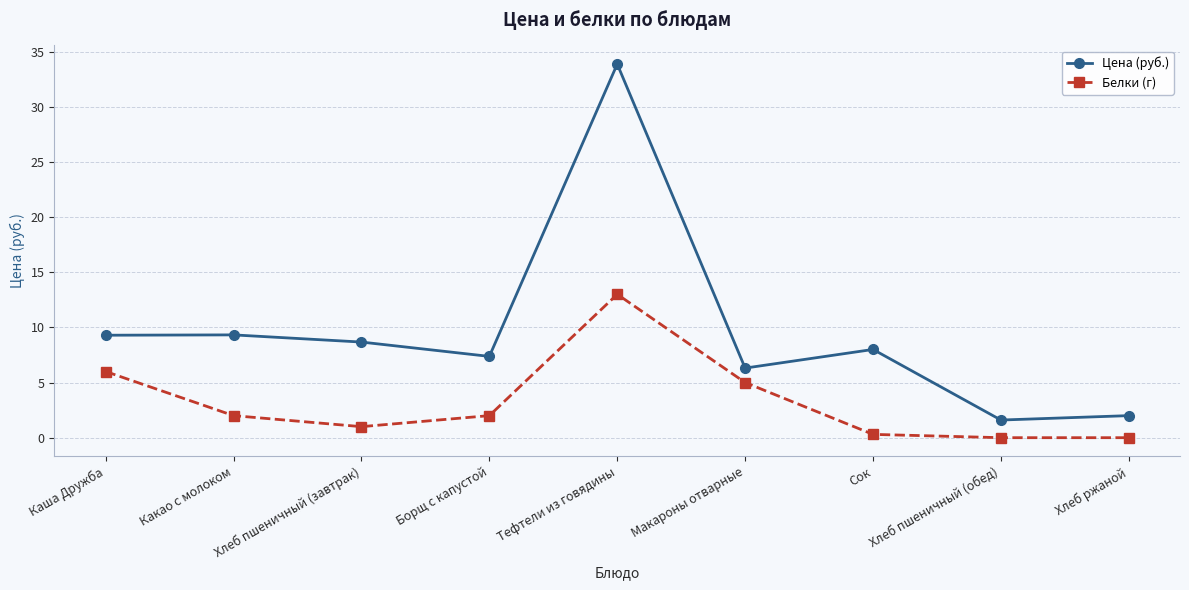

How many data points in Цена (руб.) are less than 8?

4